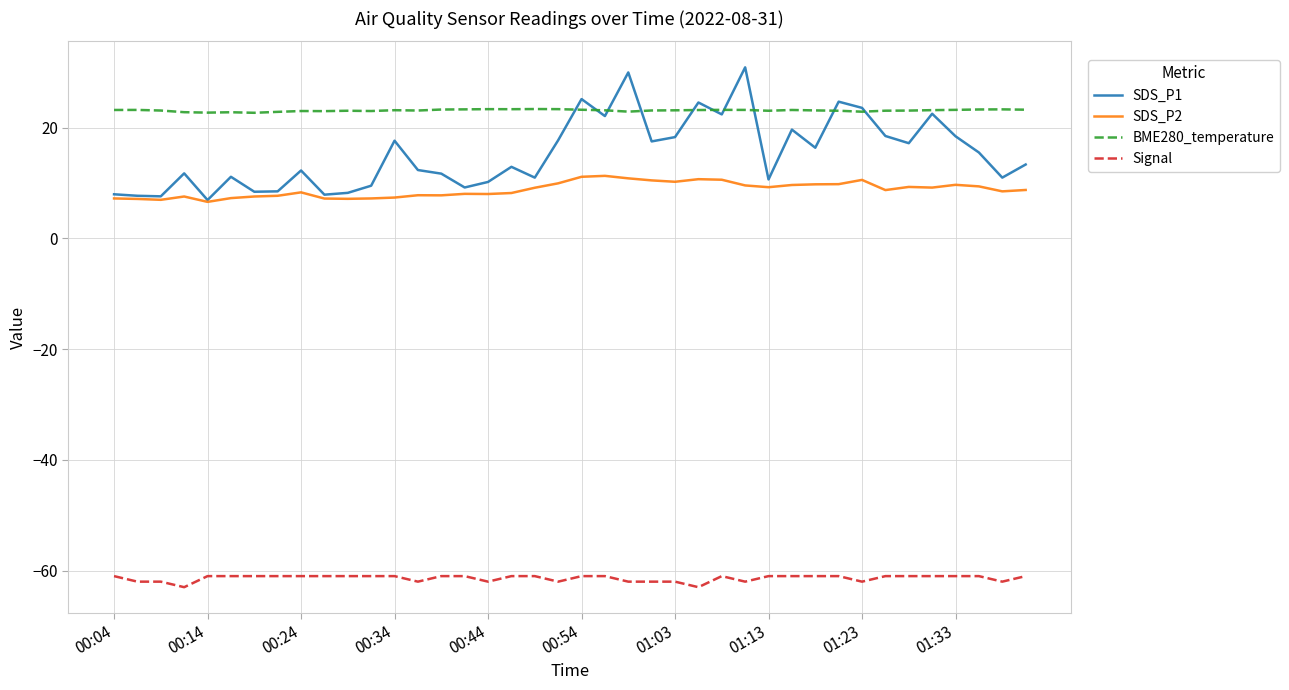

Rank the series by their maximum value, from lowest to highest.

Signal, SDS_P2, BME280_temperature, SDS_P1